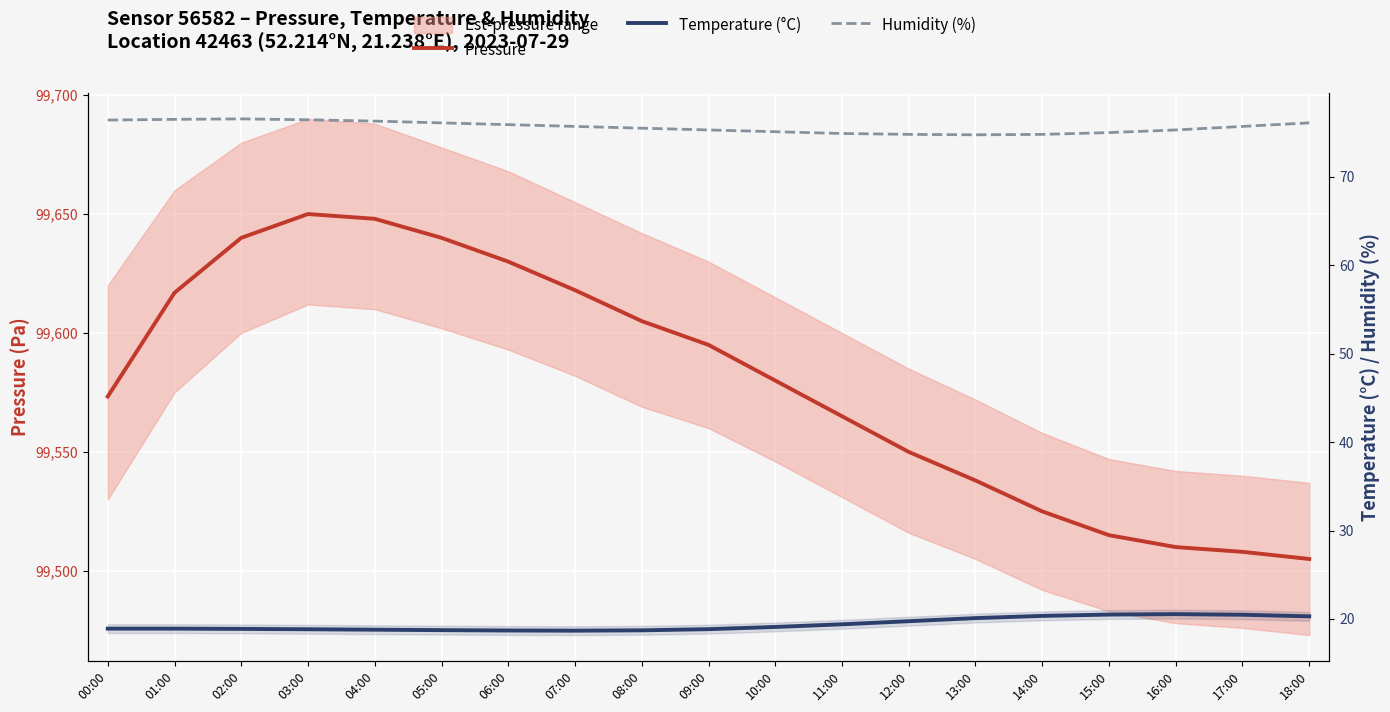

How many lines are shown in the chart?

3